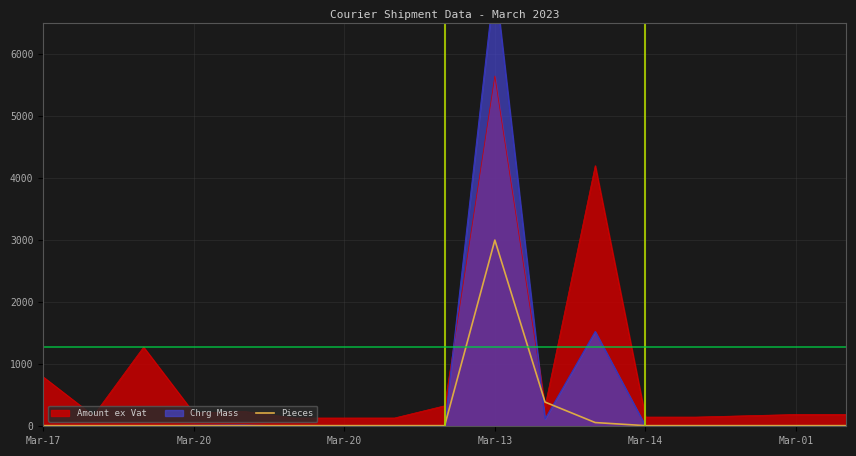

What is the ratio of the value at 12 to the value at 8?

1.0